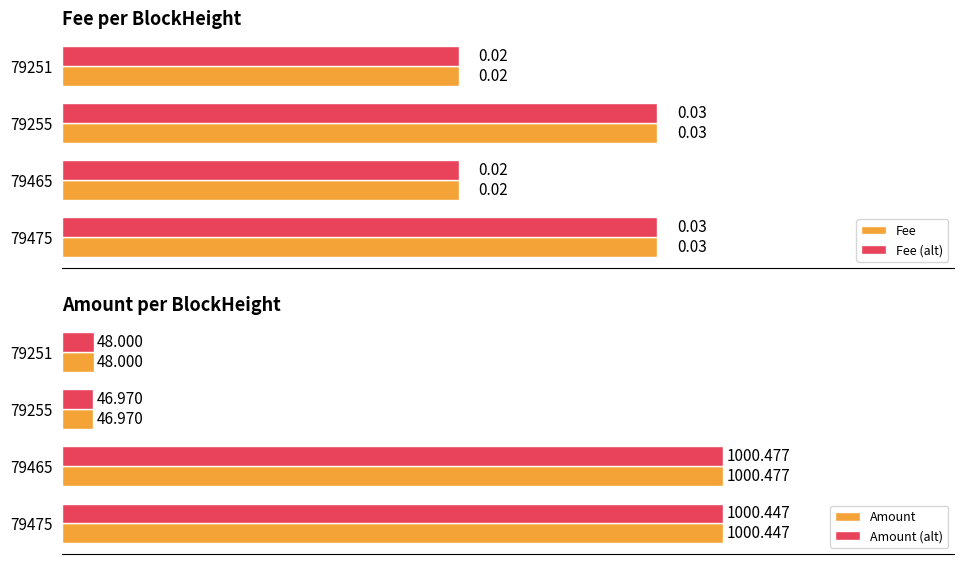

How many groups of bars are there?

4